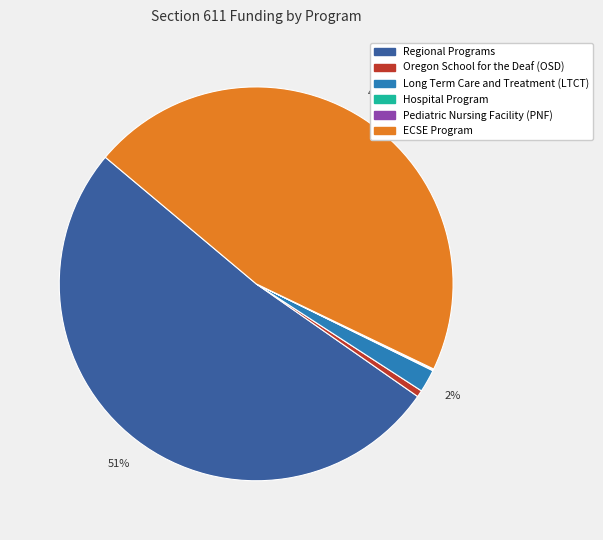

Which has a higher value, Regional Programs or Oregon School for the Deaf (OSD)?

Regional Programs